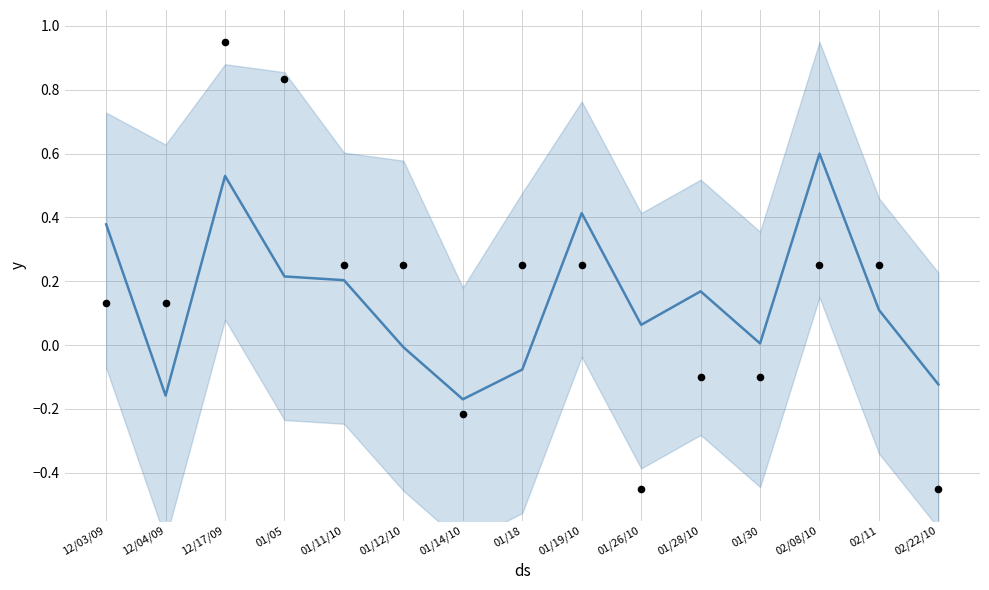

Which series reaches the minimum Y coordinate?

Points (normalized)